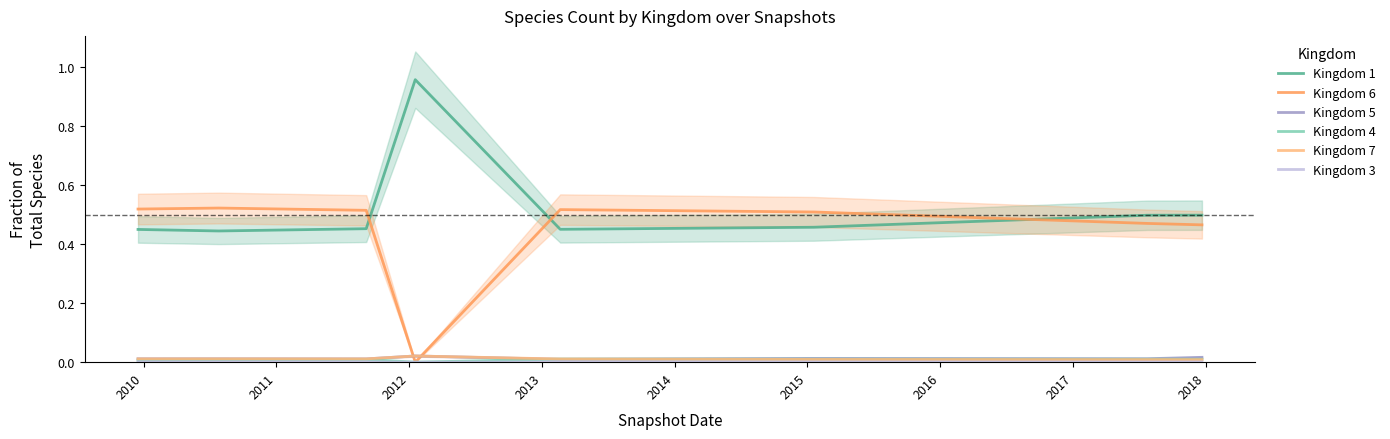

True or false: Kingdom 7 and Kingdom 1 cross at least once.

False